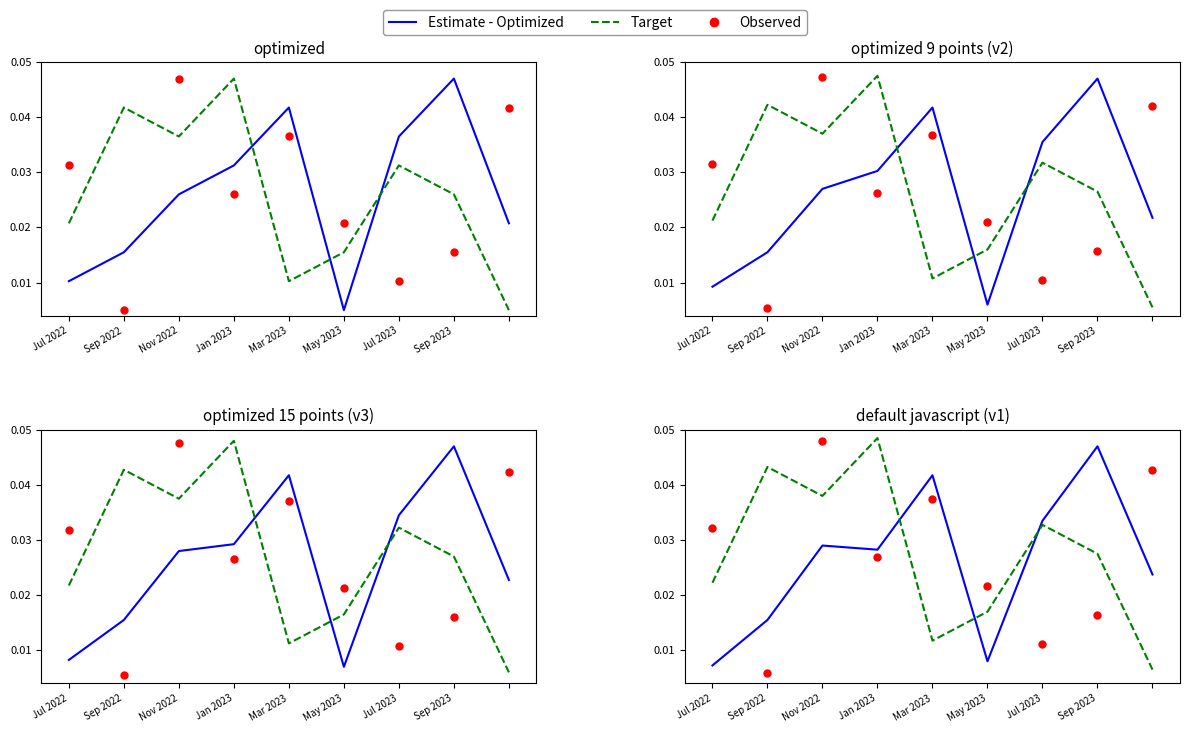

Which series has the largest total across all categories?

Target